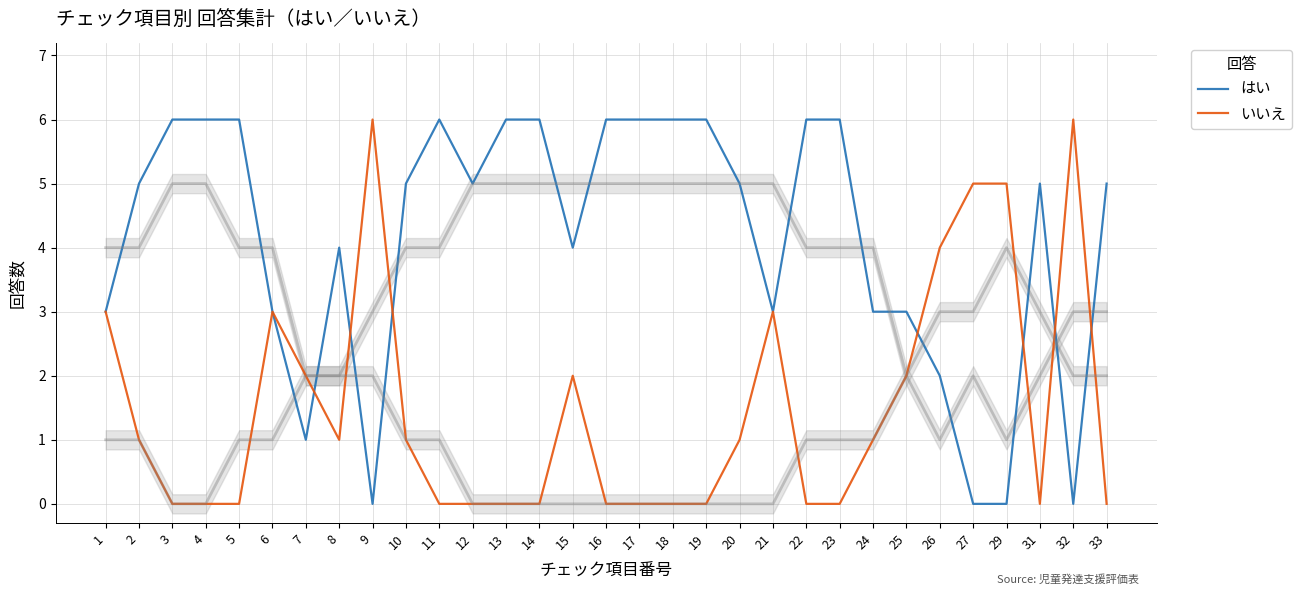

Count the number of data series in this chart.

2